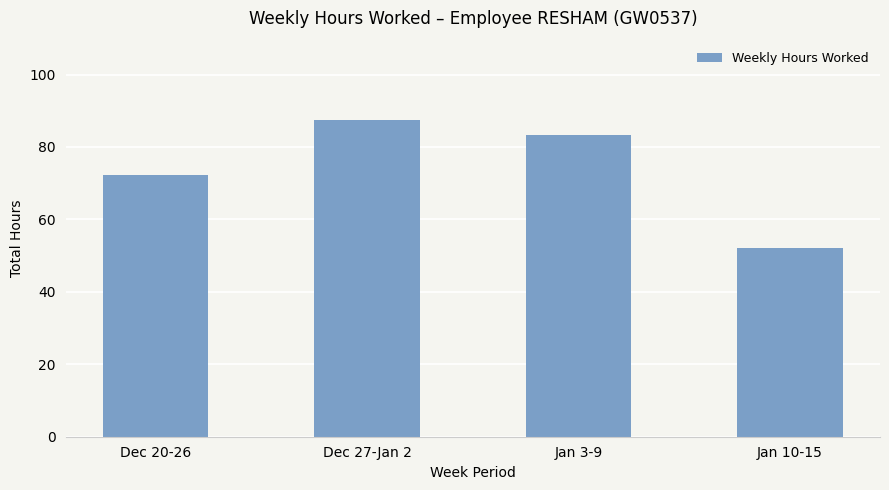

At which label is the value closest to 69?

Dec 20-26